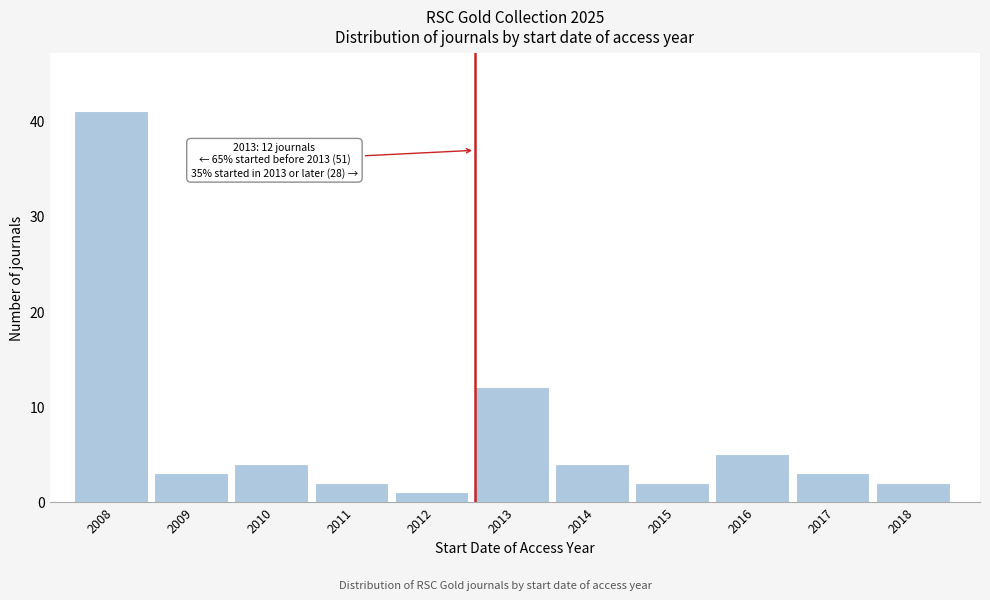

Reading left to right, list all the values displayed in this chart.

2008=41	2009=3	2010=4	2011=2	2012=1	2013=12	2014=4	2015=2	2016=5	2017=3	2018=2